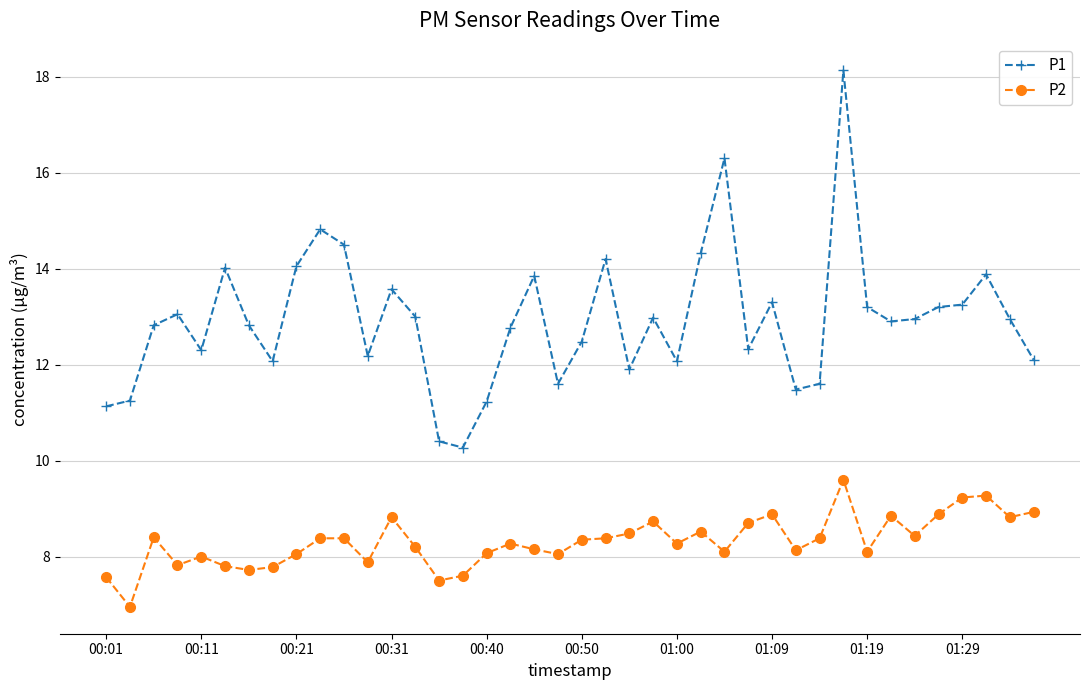

What is the average value of the P1 series?

12.9